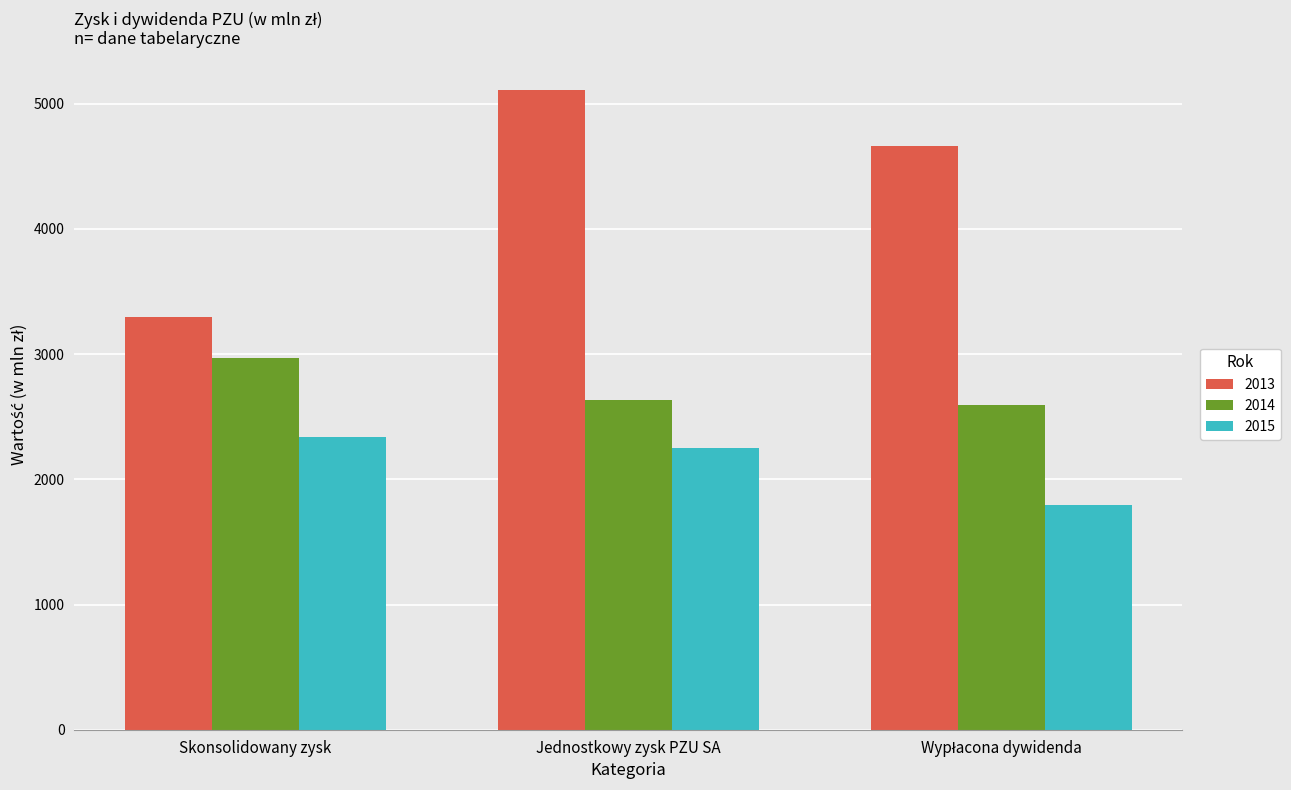

What are all the series names shown in the legend?

2013, 2014, 2015